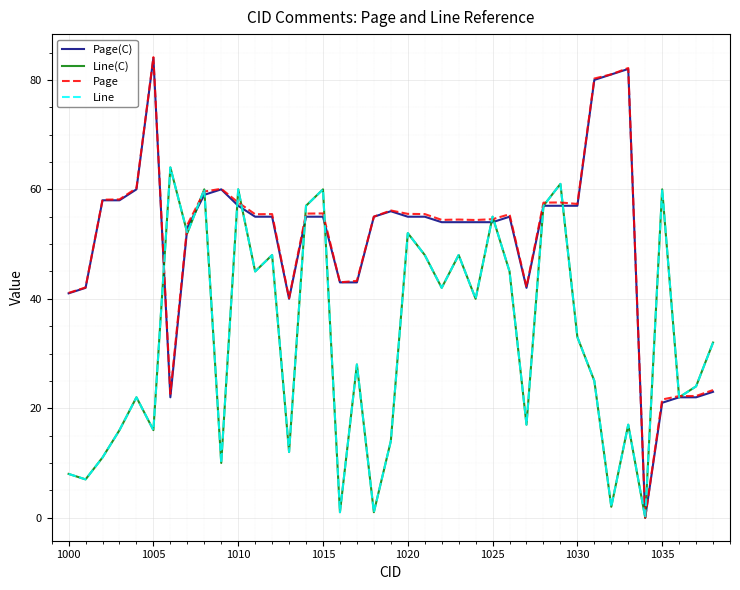

Does the chart display data point markers on the line(s)?

No